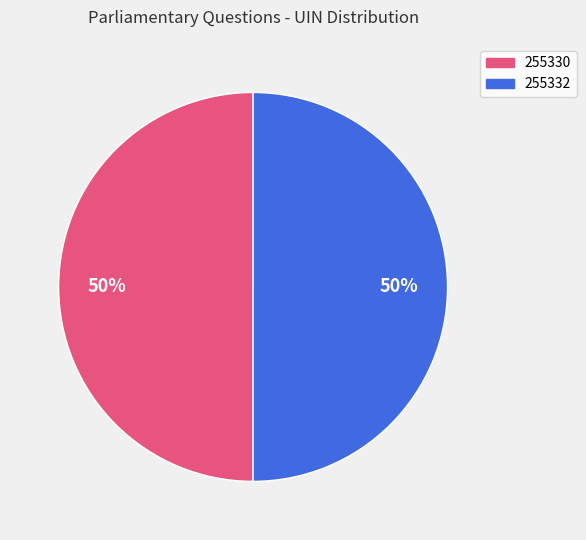

To the nearest percent, what is the average slice percentage?

50%